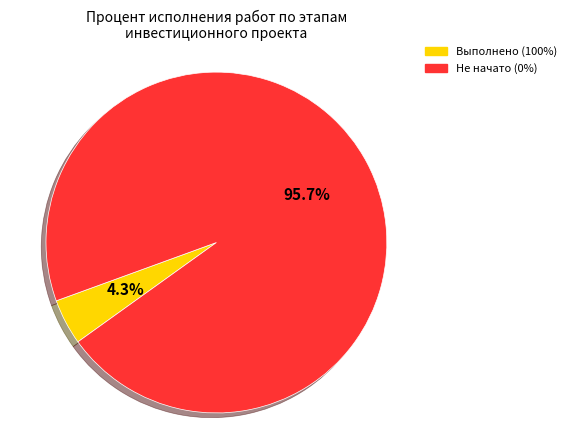

What is the smallest slice in the pie chart?

Выполнено (100%)